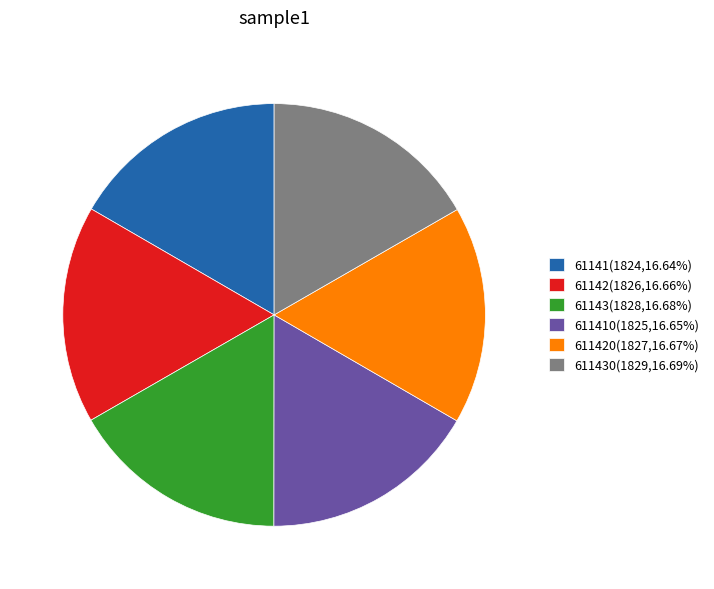

Approximately how many times larger is the value at 61142(1826,16.66%) compared to 61141(1824,16.64%)?

1.0